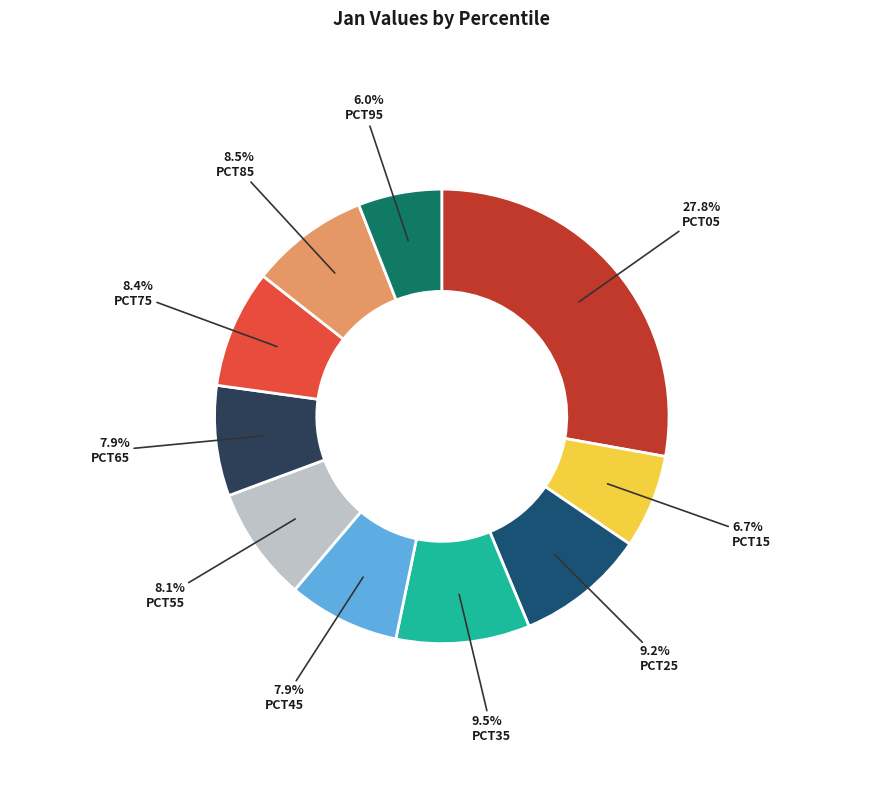

Is there a majority slice in this chart?

No